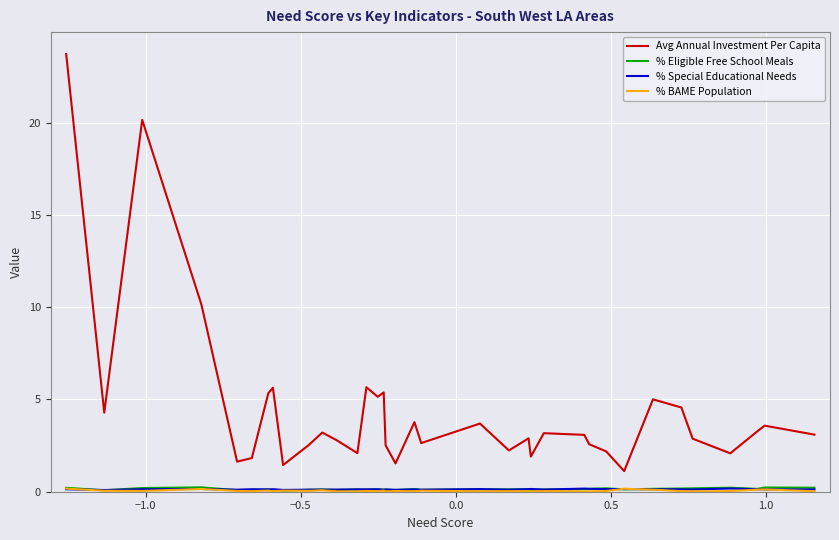

Which series has the largest range (max minus min)?

Avg Annual Investment Per Capita